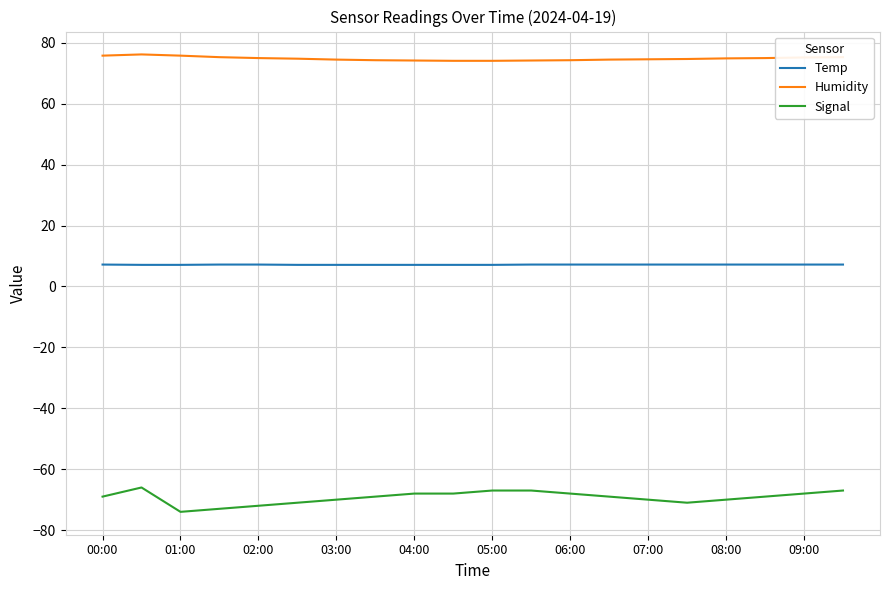

How many distinct data groups are displayed?

3